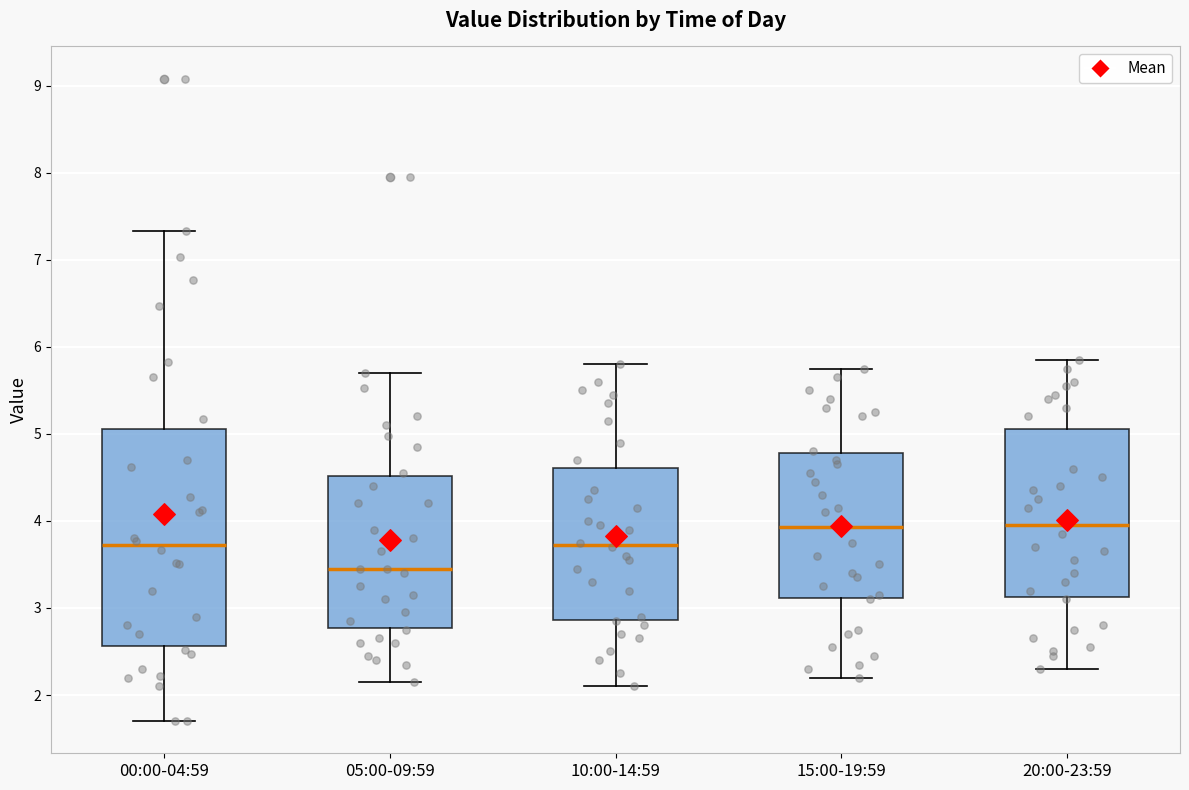

Reading left to right, read every box against the y-axis: the position of its median line, the range the box covers, and the ends of its whiskers. The values are not printed on the chart, so give them approximately, as read against the axis.

00:00-04:59: median 3.7, box 2.6 to 5.1, whiskers 1.7 to 7.3
05:00-09:59: median 3.5, box 2.8 to 4.5, whiskers 2.2 to 5.7
10:00-14:59: median 3.7, box 2.9 to 4.6, whiskers 2.1 to 5.8
15:00-19:59: median 3.9, box 3.1 to 4.8, whiskers 2.2 to 5.8
20:00-23:59: median 4.0, box 3.1 to 5.1, whiskers 2.3 to 5.9